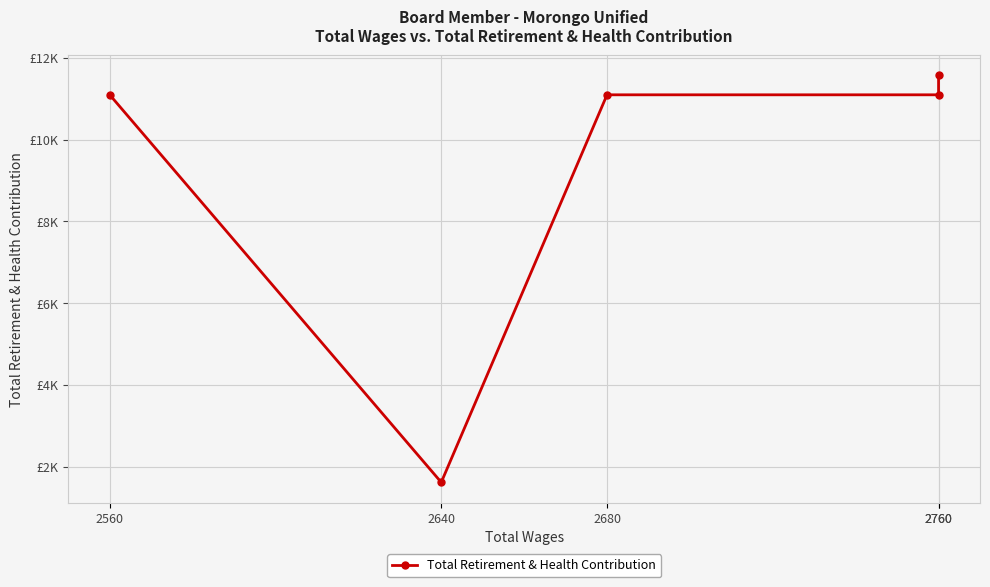

What is the sum of the values at 2760 and 2560?

22192